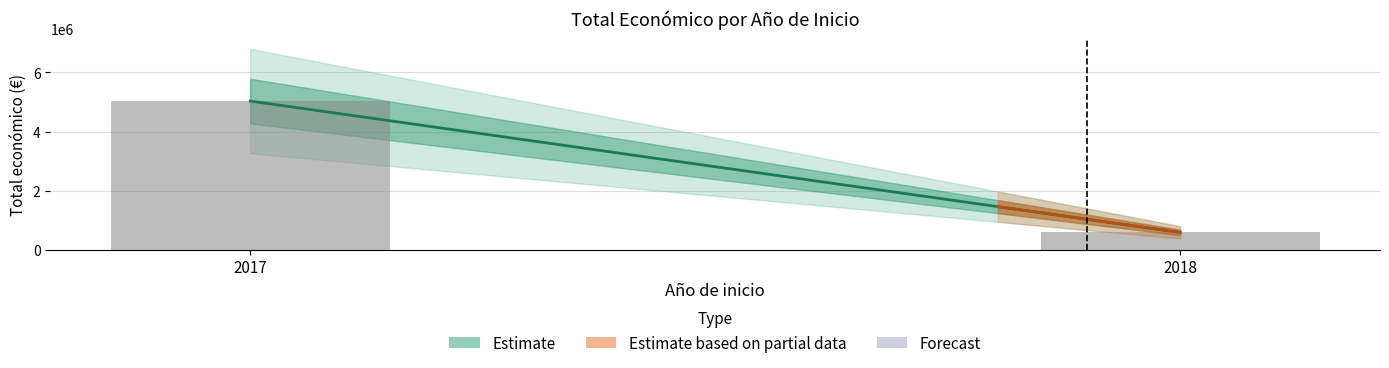

What value does the data have at 2017, to the nearest 10?

5030240